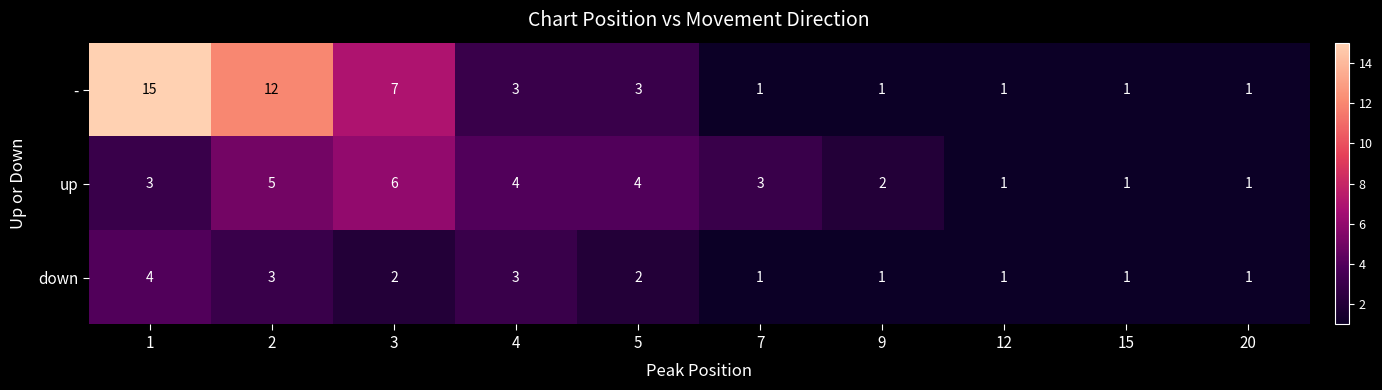

Reading left to right, what are all the values shown in this chart?

-: 1=15	2=12	3=7	4=3	5=3	7=1	9=1	12=1	15=1	20=1
up: 1=3	2=5	3=6	4=4	5=4	7=3	9=2	12=1	15=1	20=1
down: 1=4	2=3	3=2	4=3	5=2	7=1	9=1	12=1	15=1	20=1